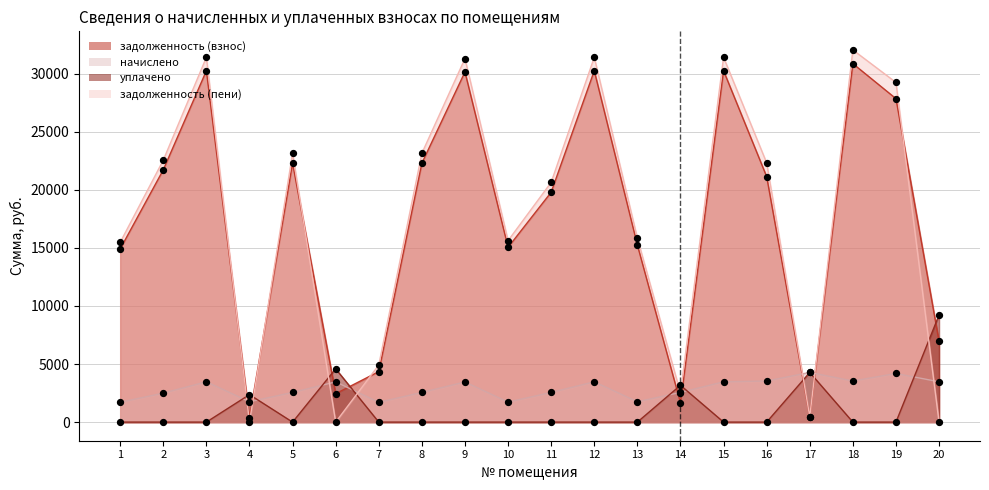

What are all the series names shown in the legend?

задолженность (взнос), начислено, уплачено, задолженность (пени)